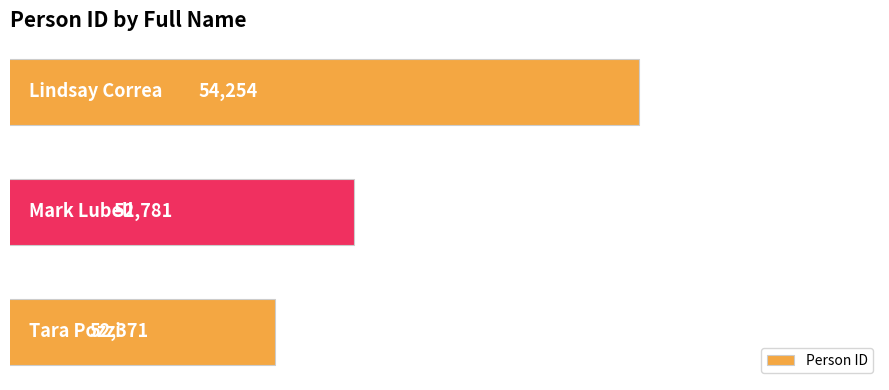

How many categories are shown in the chart?

3